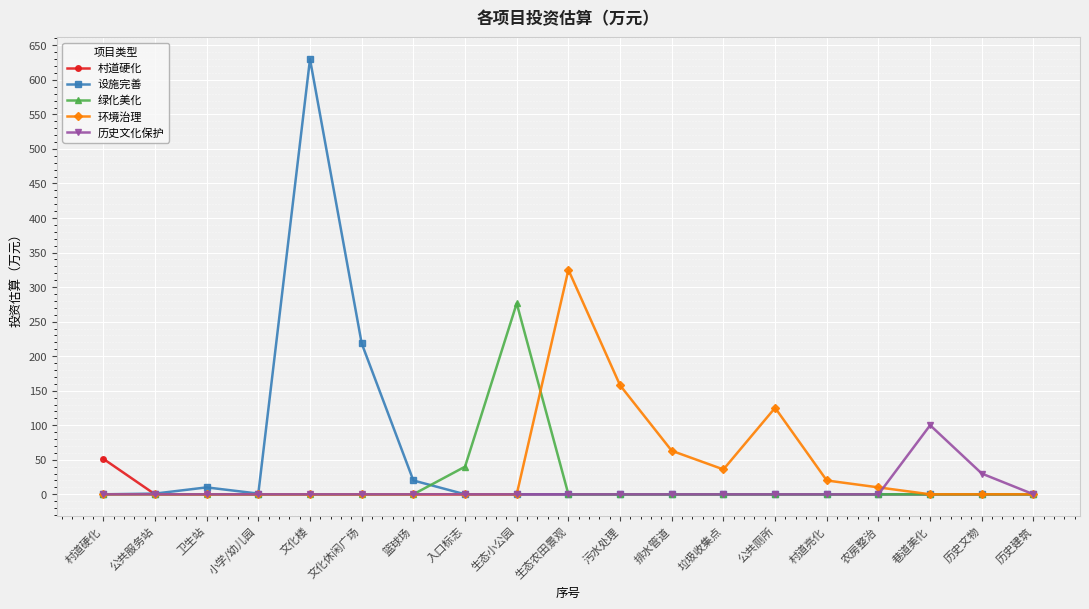

What are all the series names shown in the legend?

村道硬化, 设施完善, 绿化美化, 环境治理, 历史文化保护